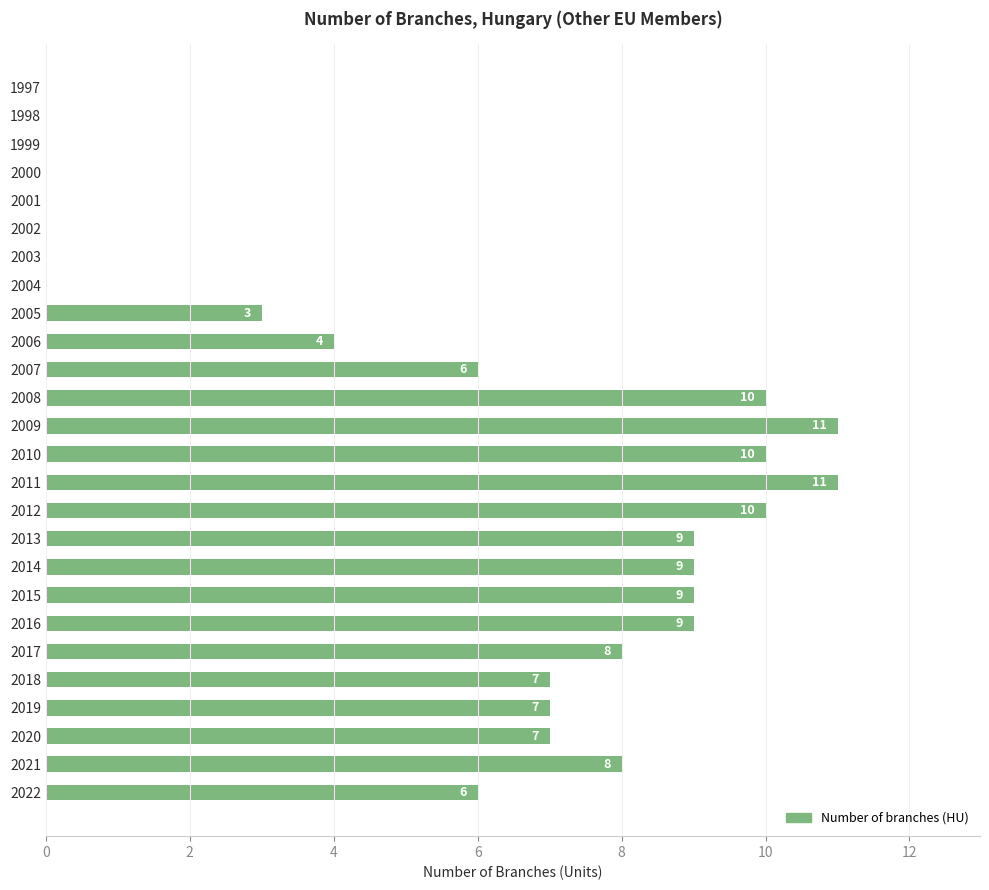

Reading bottom to top, transcribe all the data shown in this chart.

2022=6	2021=8	2020=7	2019=7	2018=7	2017=8	2016=9	2015=9	2014=9	2013=9	2012=10	2011=11	2010=10	2009=11	2008=10	2007=6	2006=4	2005=3	2004=0	2003=0	2002=0	2001=0	2000=0	1999=0	1998=0	1997=0